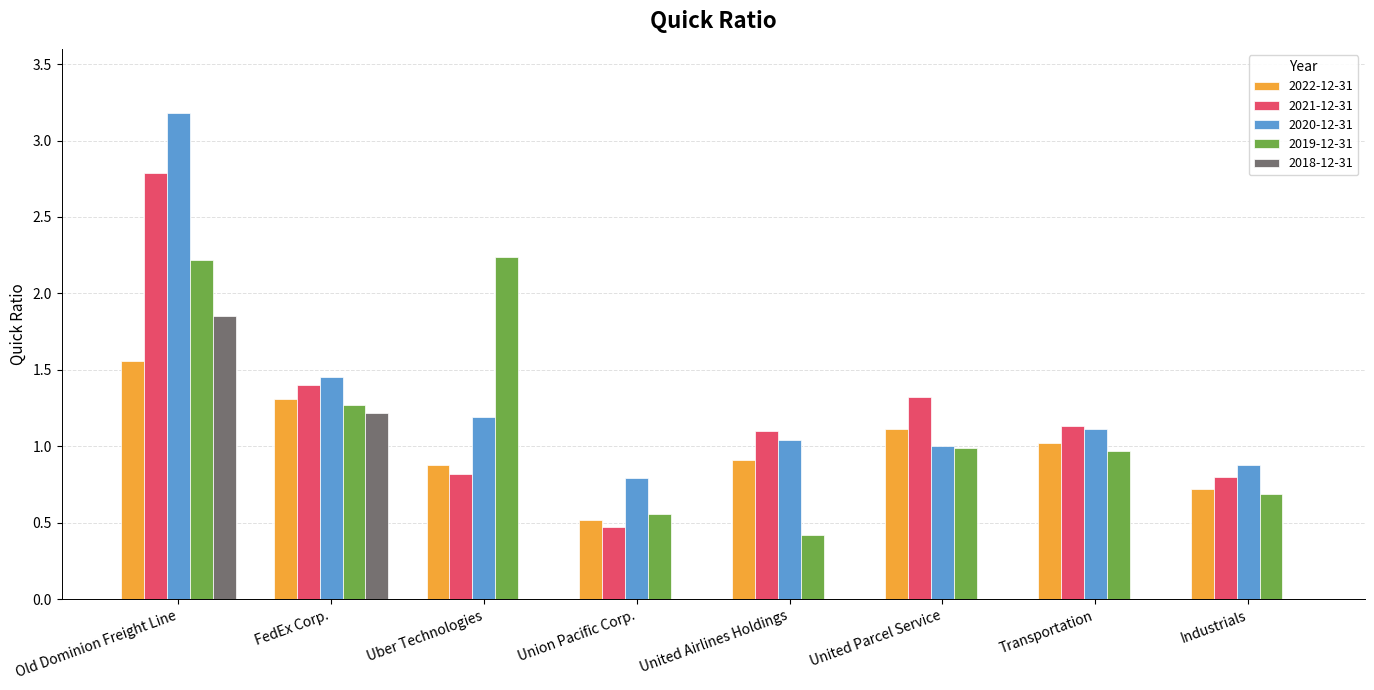

At which category is the sum across all series the highest?

Old Dominion Freight Line